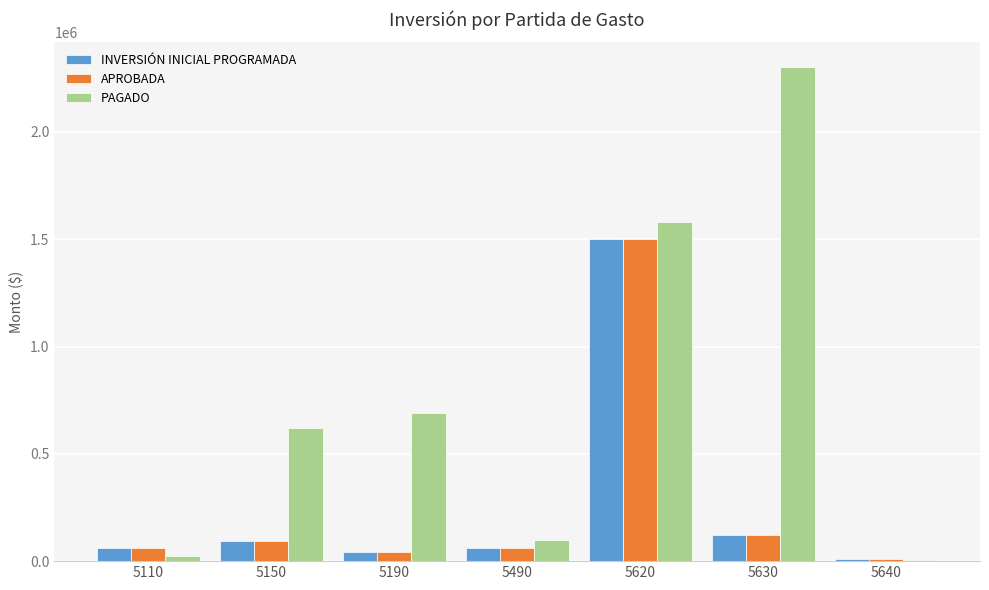

What is the total value across all series at 5630?

2542422.1